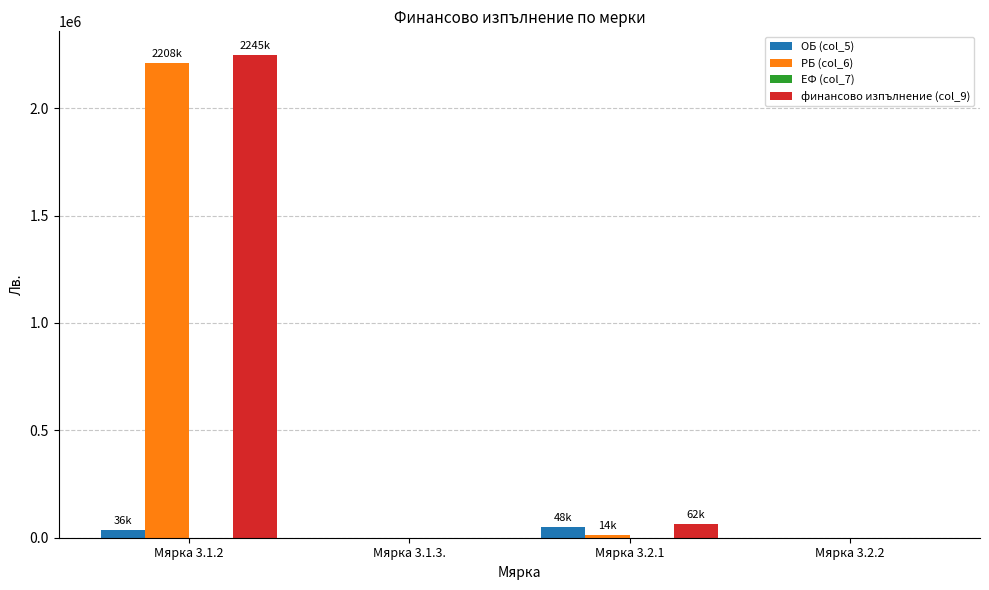

At which label does финансово изпълнение (col_9) reach its peak?

Мярка 3.1.2